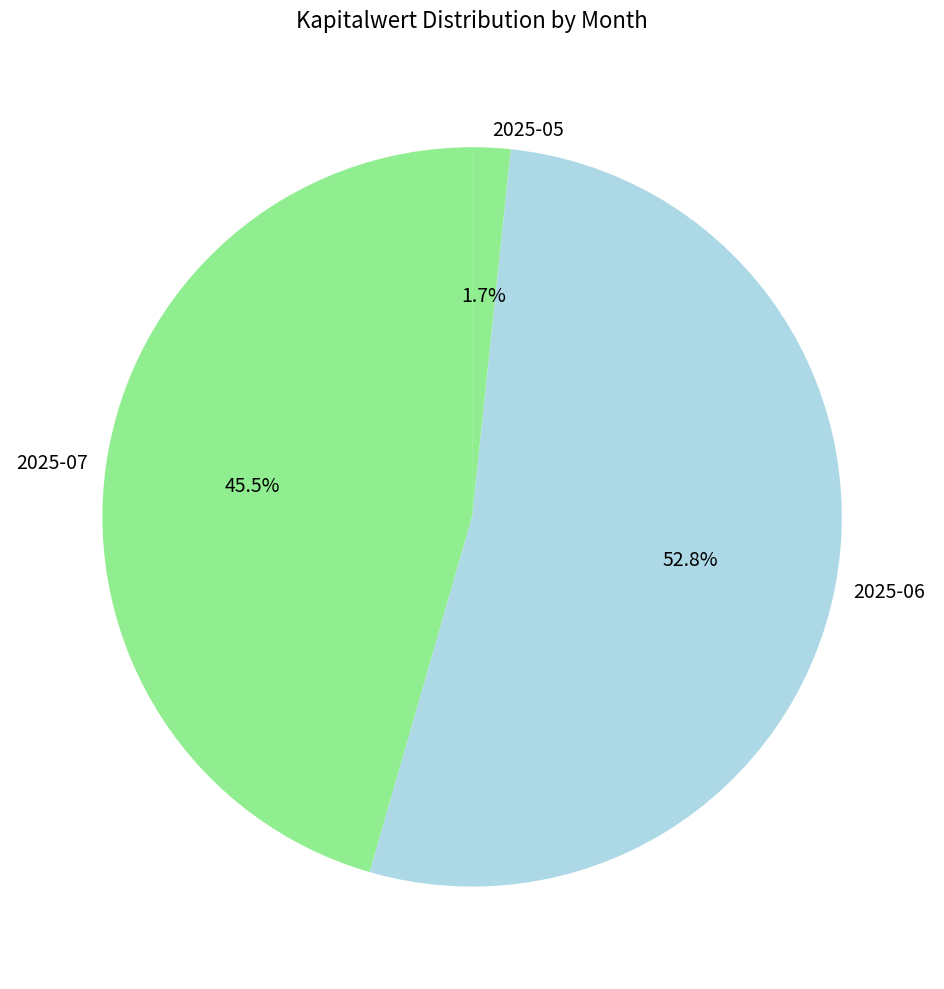

Which category has the smallest portion of the pie?

2025-05